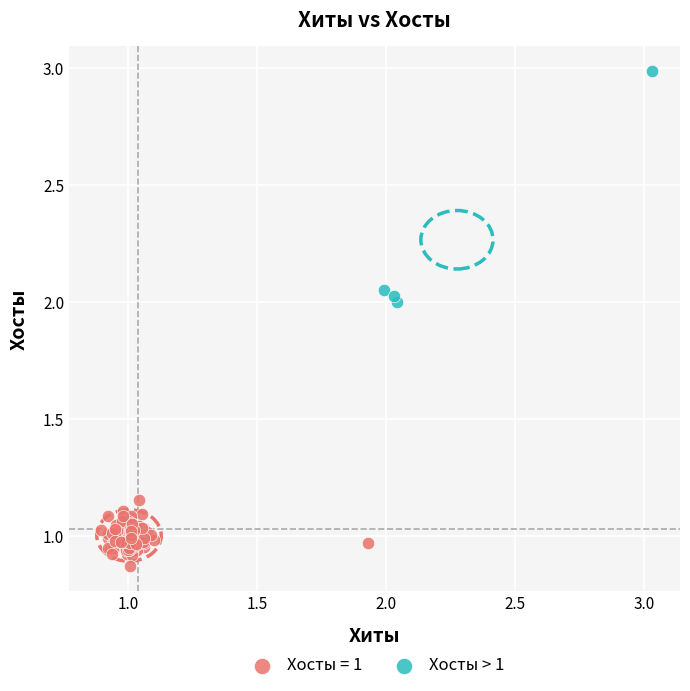

Which series has the widest spread of Y values?

Хосты > 1